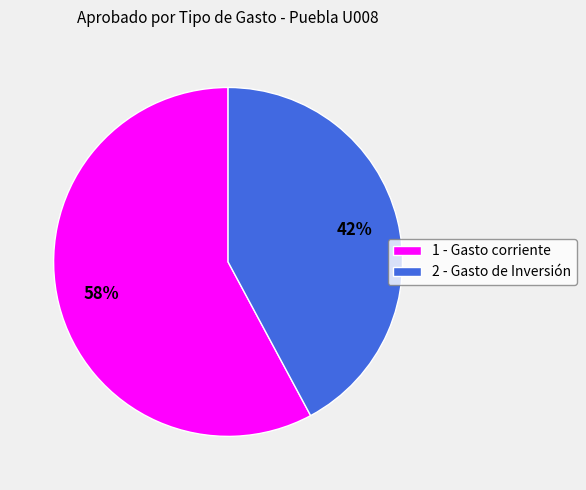

True or false: 1 - Gasto corriente accounts for 58% of the total.

True